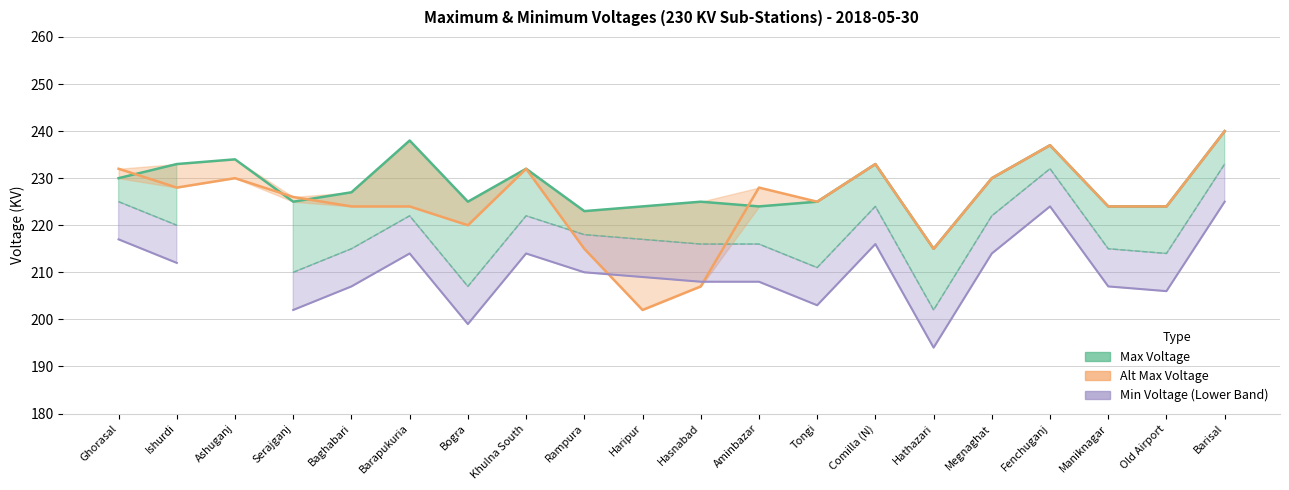

At which category is the sum across all series the highest?

Barisal